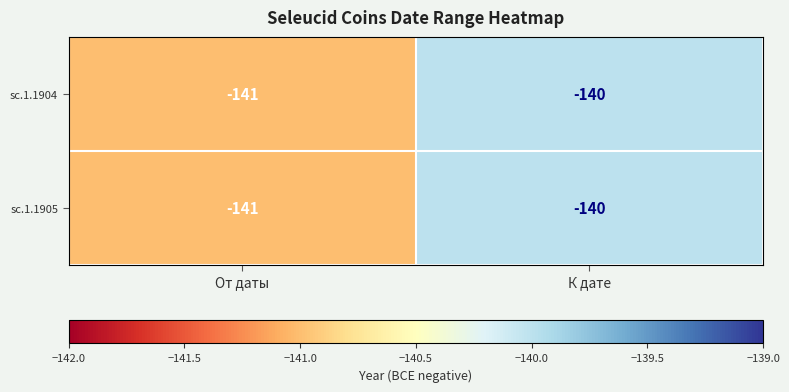

Reading left to right, extract all data points from this chart.

sc.1.1904: От даты=-141	К дате=-140
sc.1.1905: От даты=-141	К дате=-140